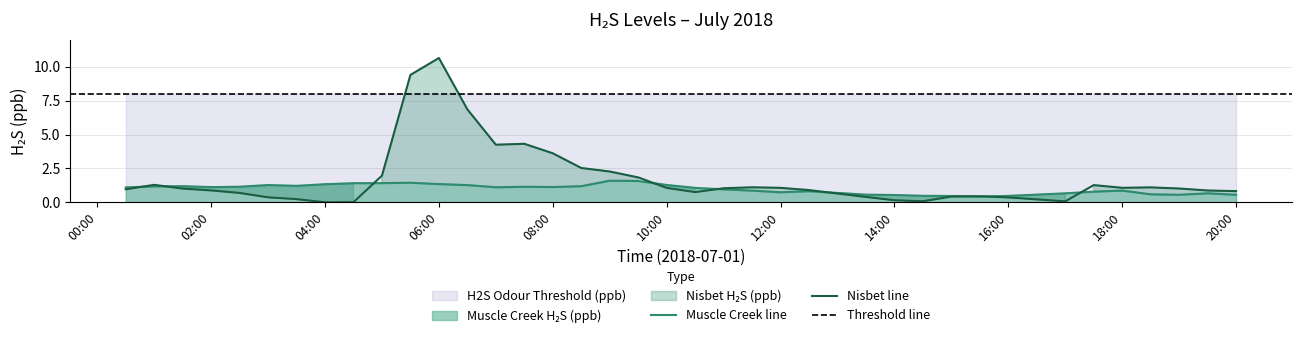

The Muscle Creek line series shows 0.7 at 12:00. True or false?

True